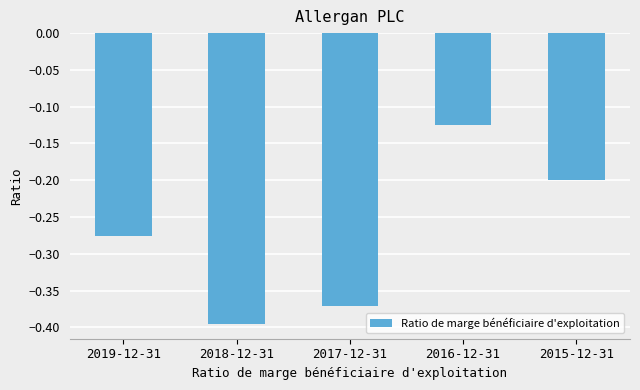

Rank the categories by value from highest to lowest.

2016-12-31, 2015-12-31, 2019-12-31, 2017-12-31, 2018-12-31